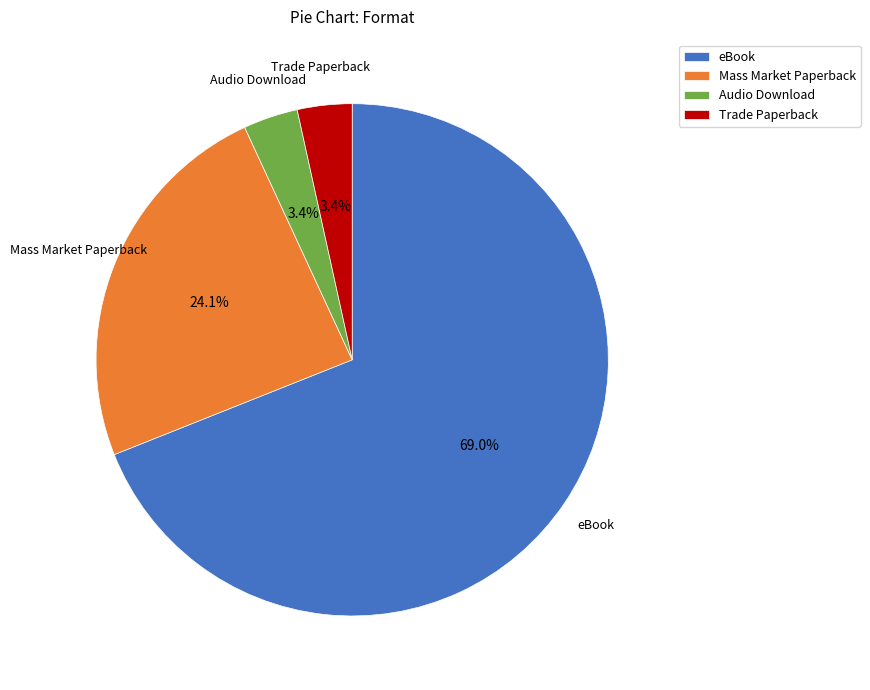

Which slice is the largest?

eBook